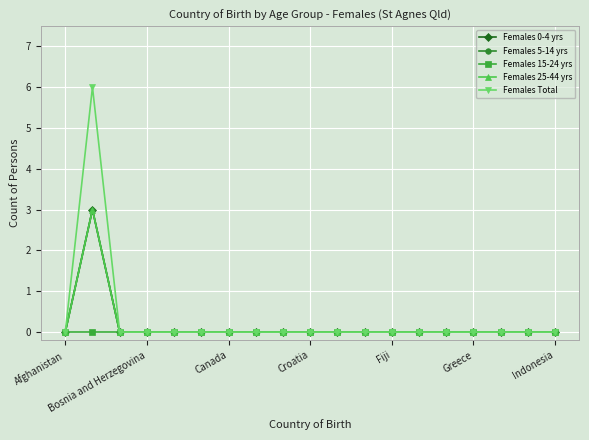

Does the chart have visible grid lines?

Yes